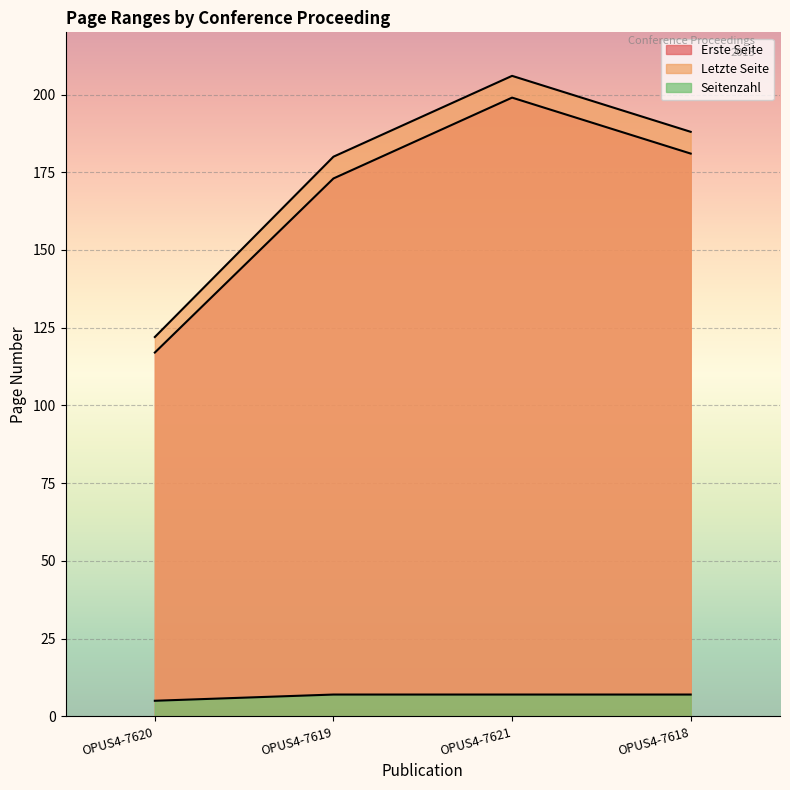

Reading left to right, extract all data points from this chart.

Erste Seite: OPUS4-7620=117	OPUS4-7619=173	OPUS4-7621=199	OPUS4-7618=181
Letzte Seite: OPUS4-7620=122	OPUS4-7619=180	OPUS4-7621=206	OPUS4-7618=188
Seitenzahl: OPUS4-7620=5	OPUS4-7619=7	OPUS4-7621=7	OPUS4-7618=7